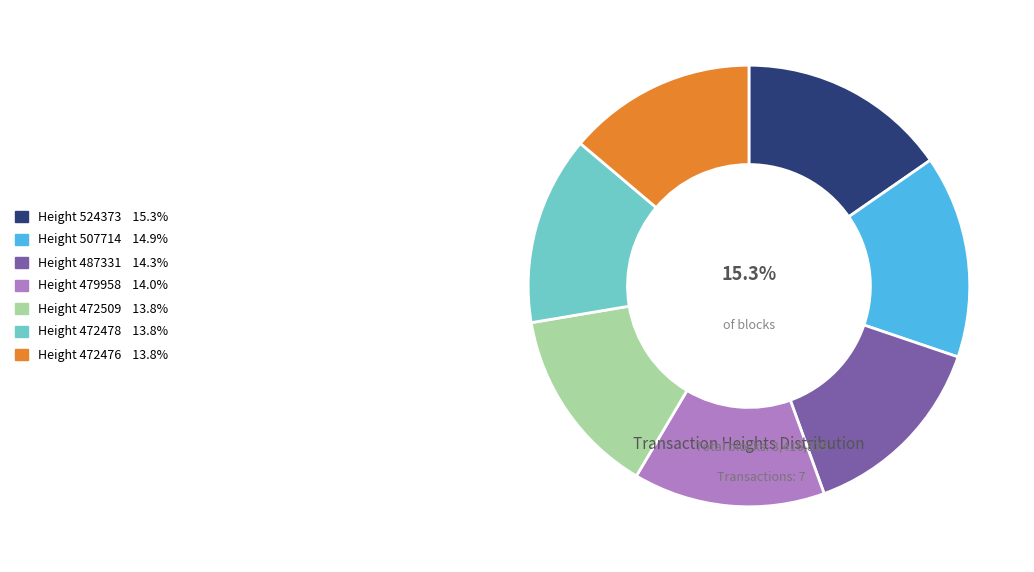

Is there a majority slice in this chart?

No